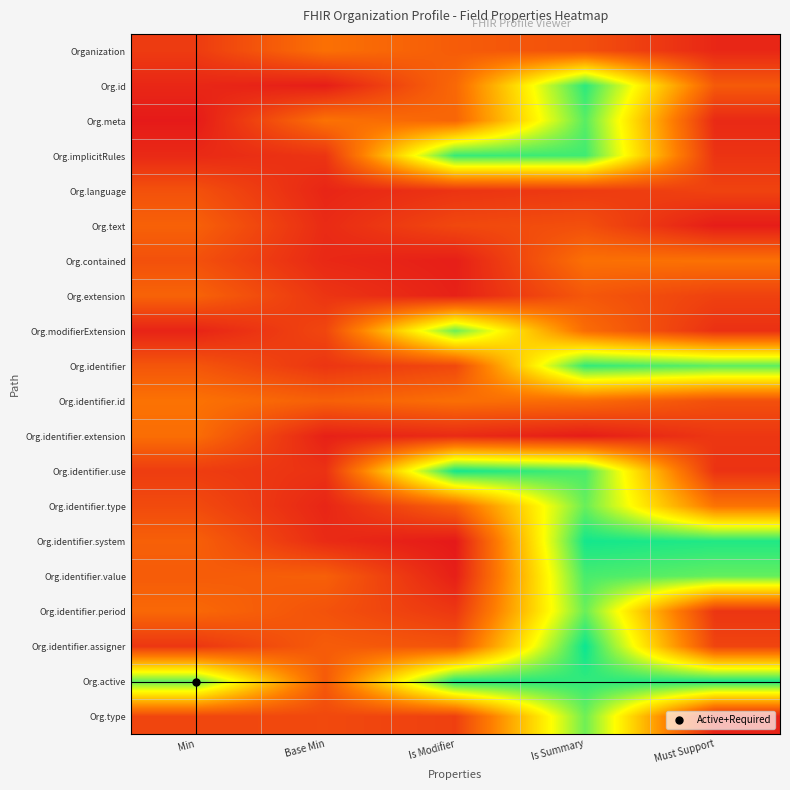

Between Is Modifier and Base Min, which is larger?

Base Min